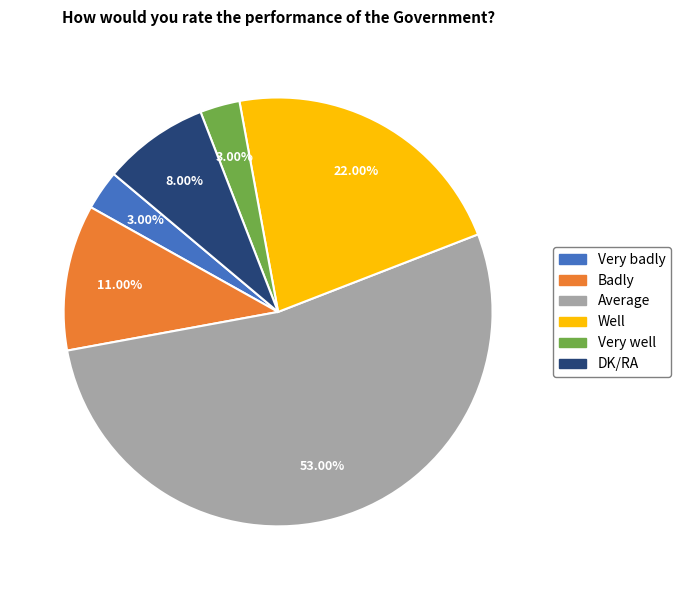

Combined, what portion of the pie is Very badly and Average?

56.0%